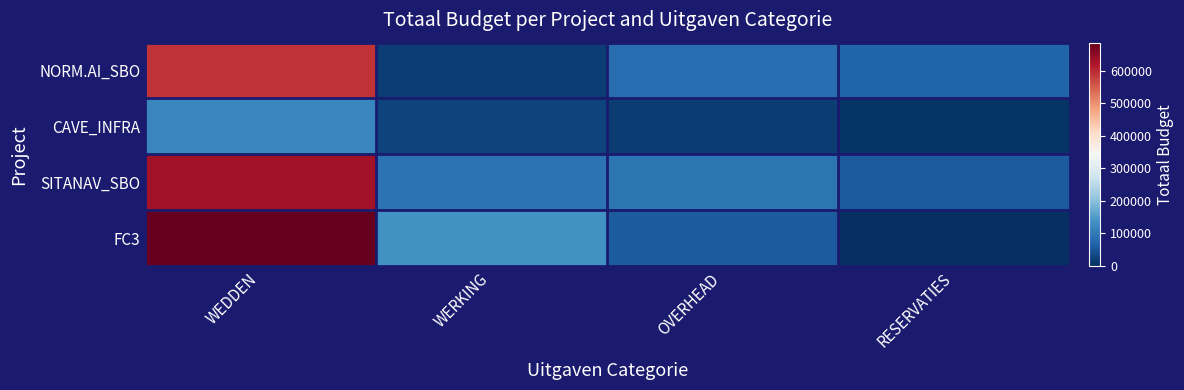

What is the total value across all series at WERKING?

271495.0